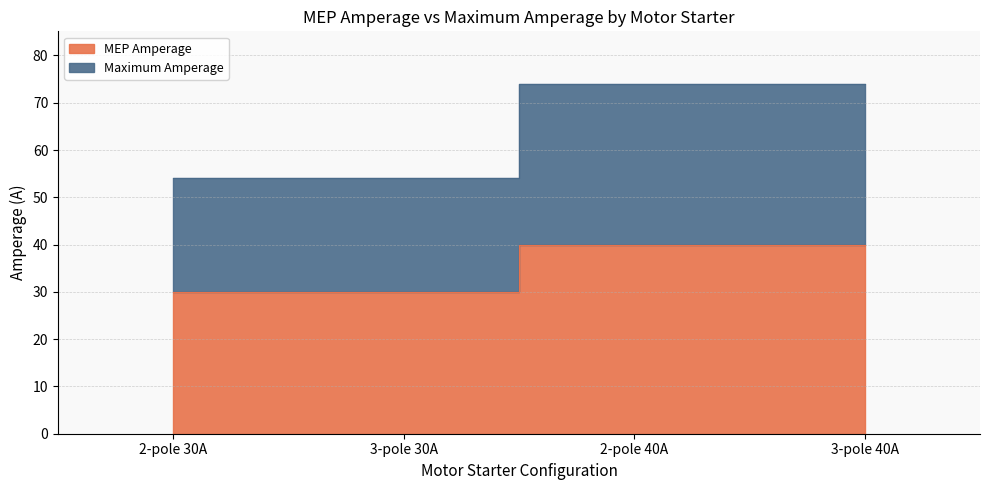

At which category is the sum across all series the highest?

2-pole 40A